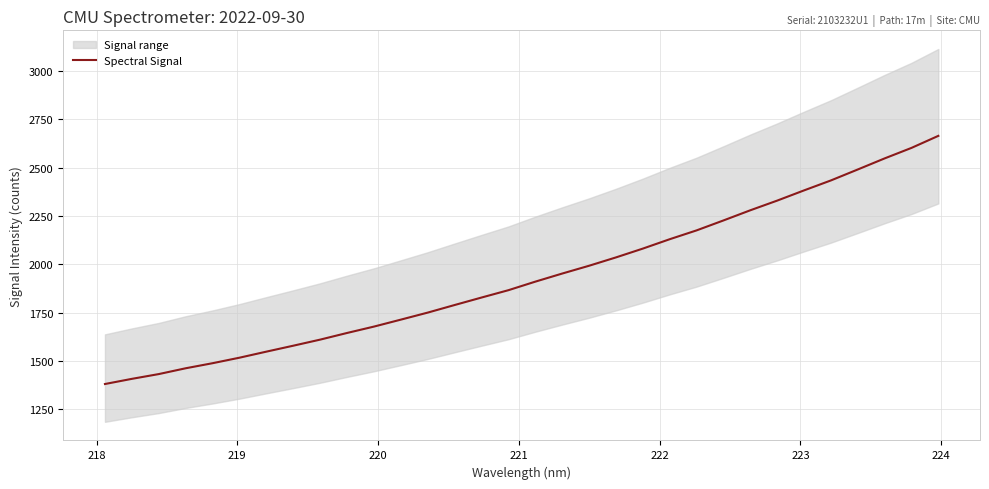

The value at 19 is 3120.2. True or false?

False